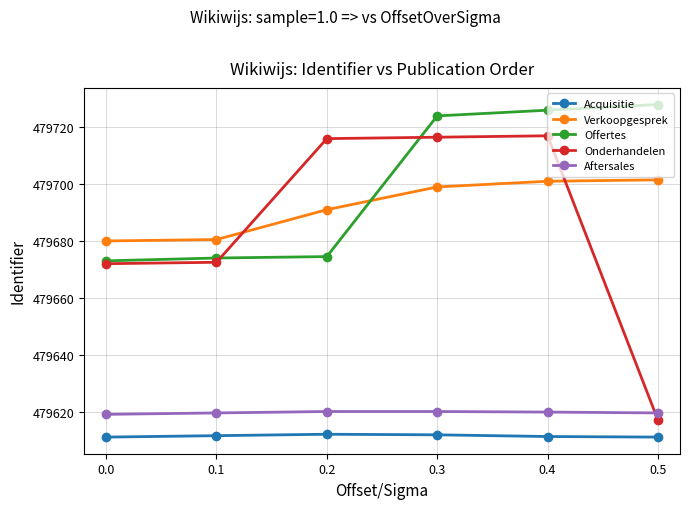

The value of Onderhandelen at 0.3 is 479716.5. True or false?

True